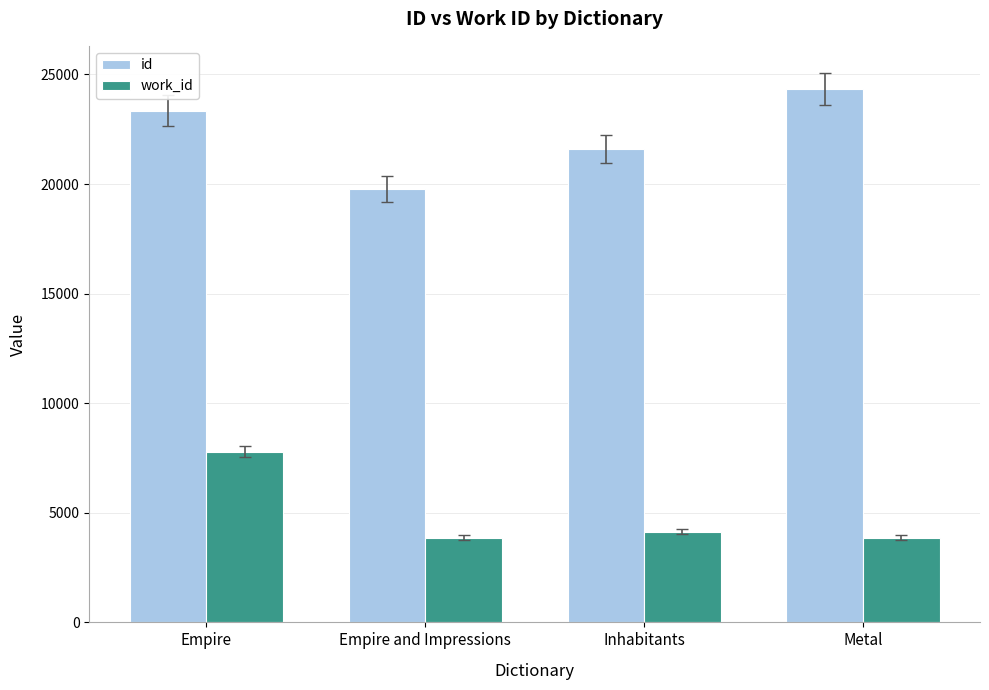

Rank the categories by id value from lowest to highest.

Empire and Impressions, Inhabitants, Empire, Metal